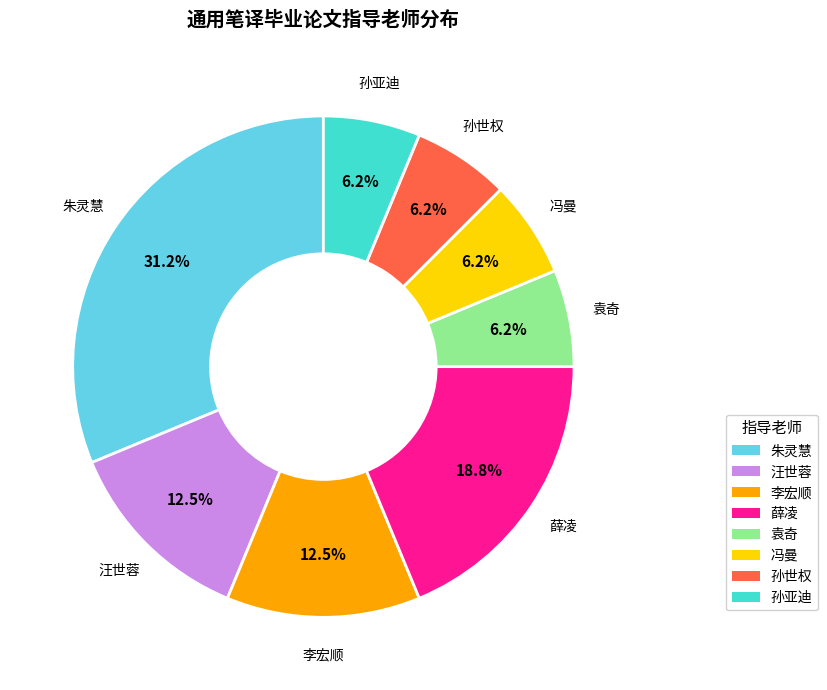

How many slices are in this pie chart?

8